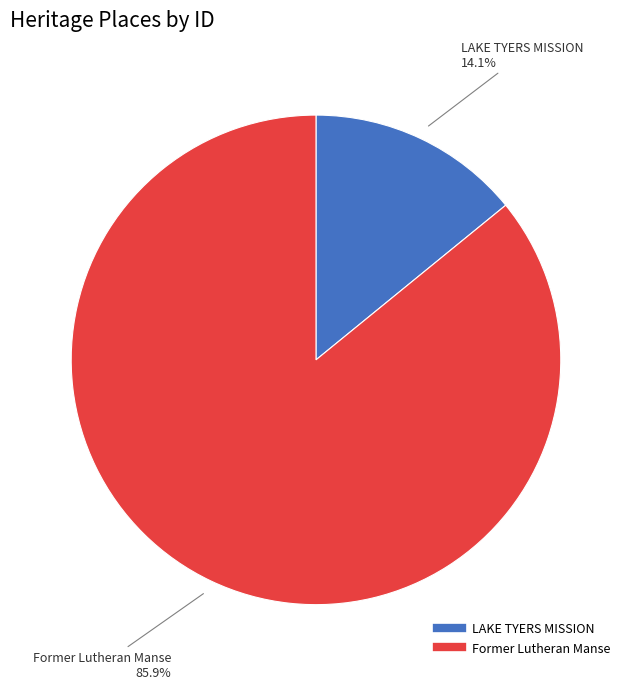

Is it true that LAKE TYERS MISSION is 14% of the pie?

True